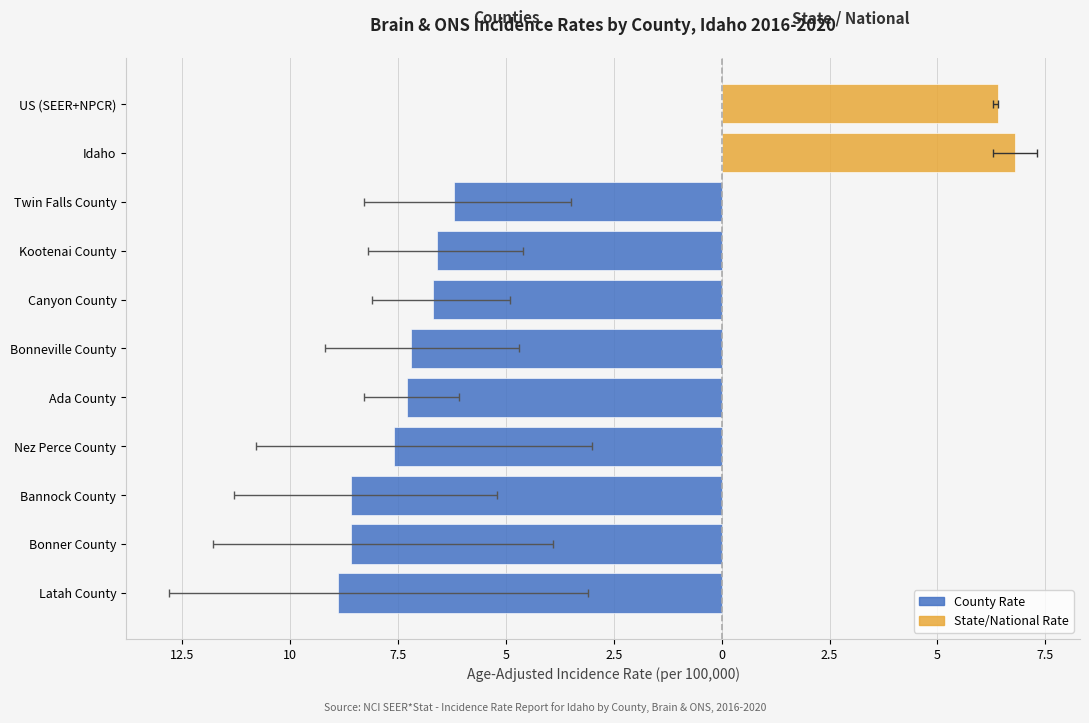

What is the sum of all Age-Adjusted Rate values?

80.9